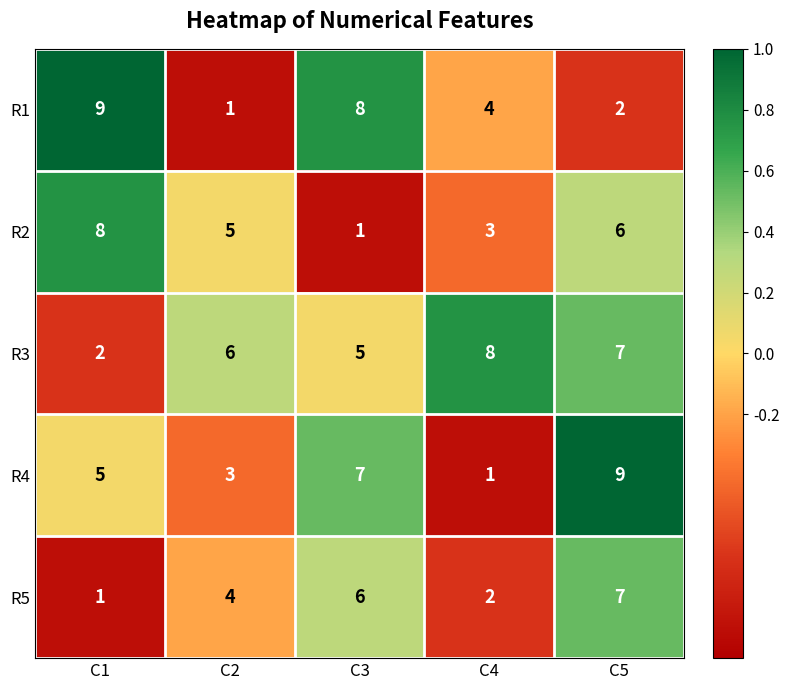

What is the total value across all series at C5?

31